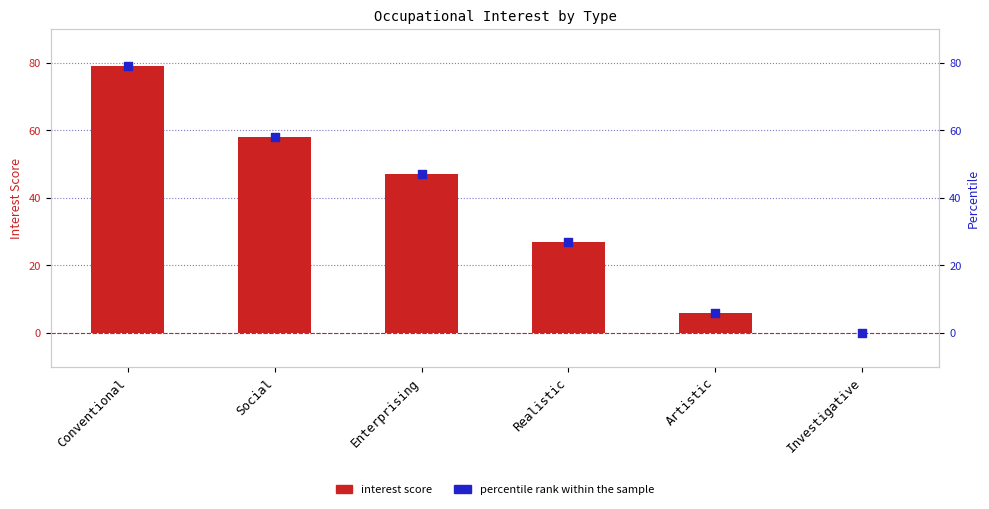

Which series has the largest Y range (max minus min)?

Occupational Interest